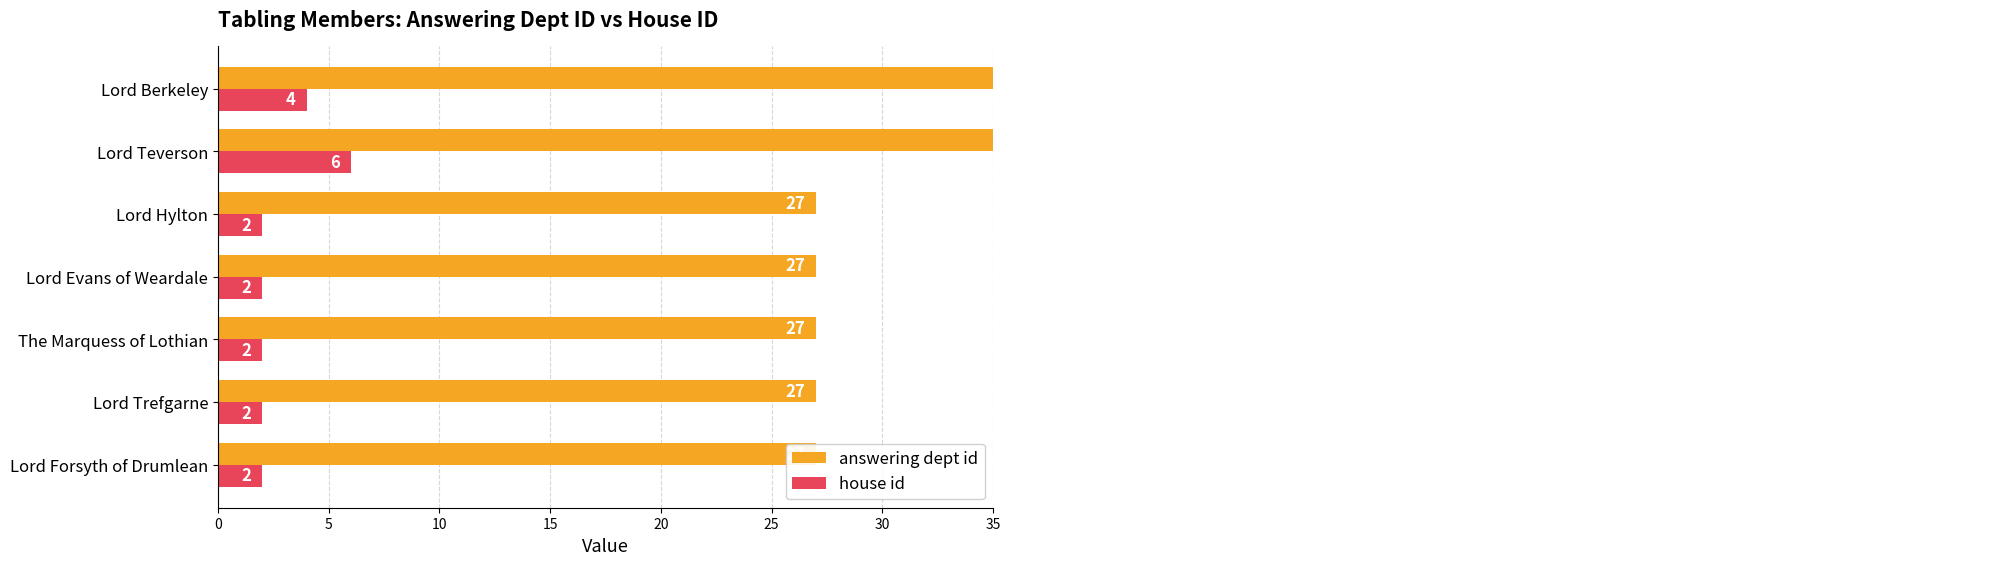

What is the average value of the house id series?

3